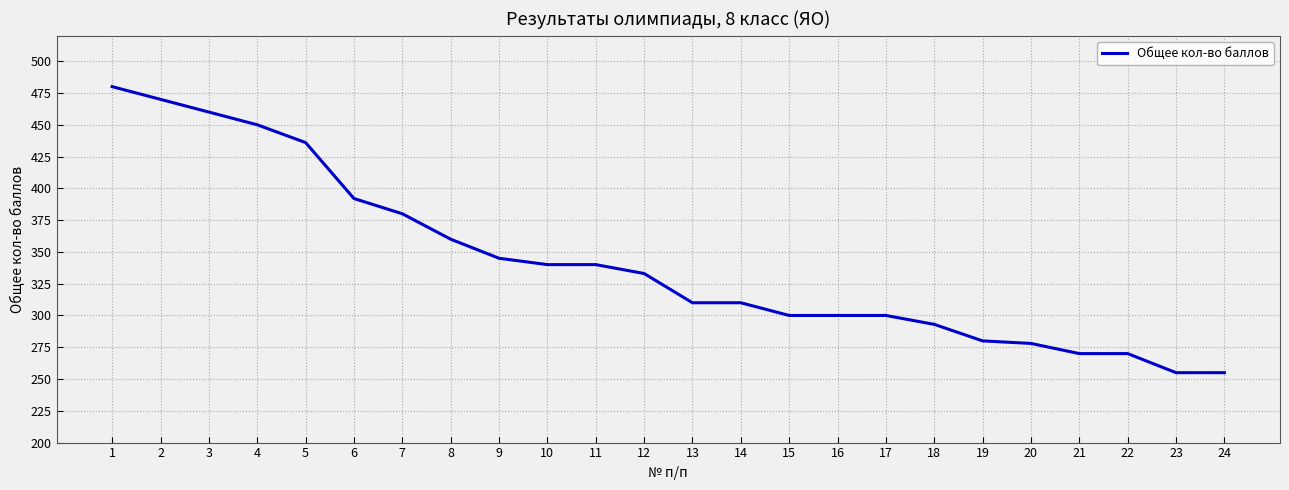

What is the difference between the values at 21 and 16?

30